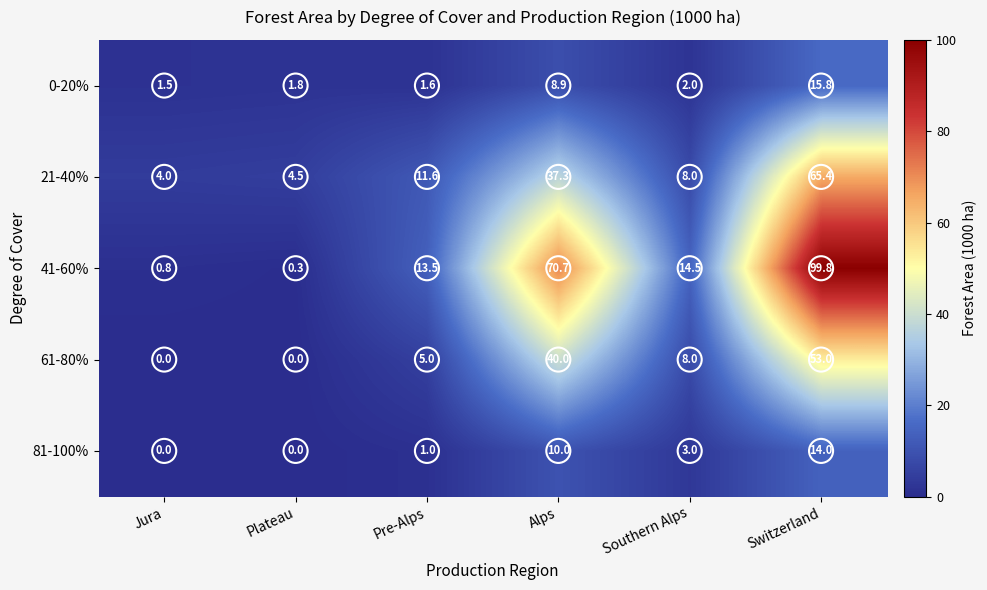

At how many categories does at least one series exceed 40?

2